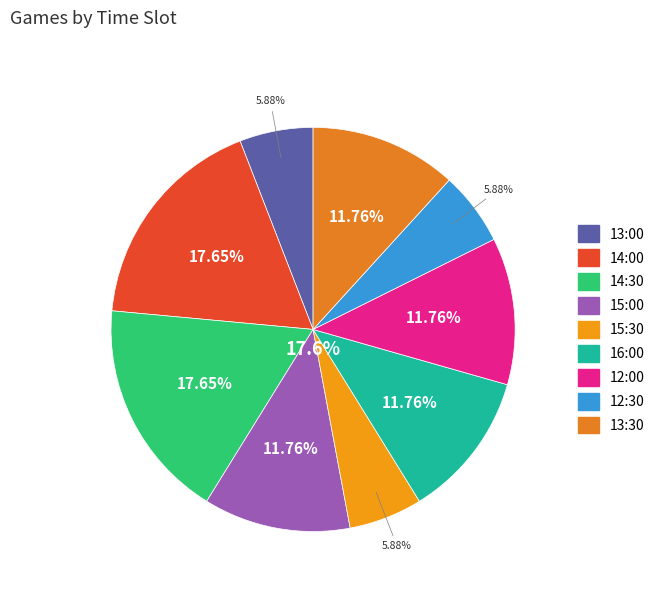

Count the number of slices in the pie.

9